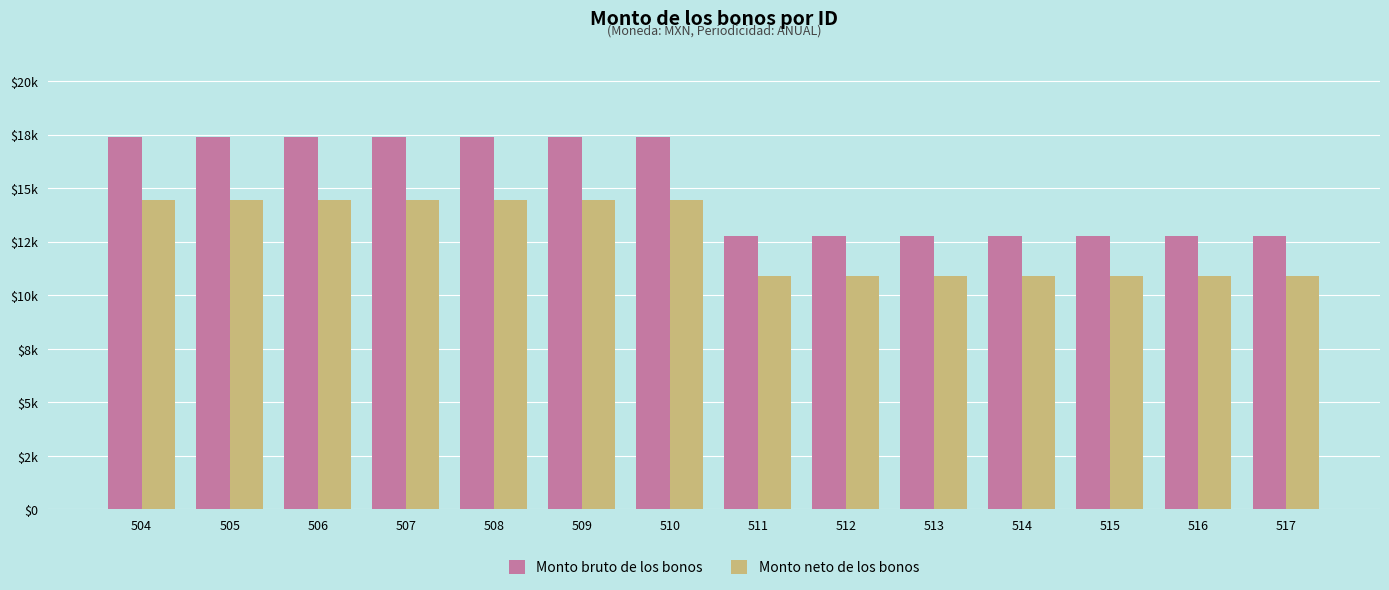

Is the value of Monto neto de los bonos at 505 greater than the value of Monto bruto de los bonos at 510?

No